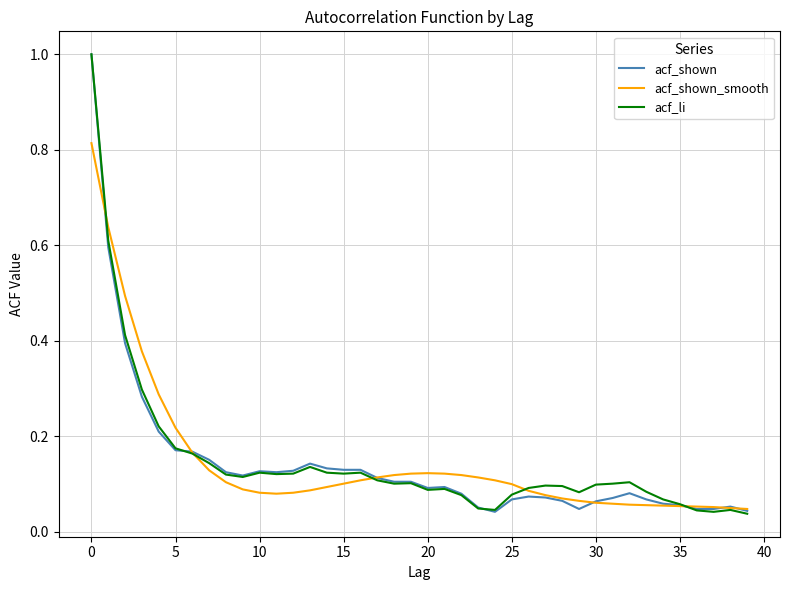

What is the highest value of the acf_shown series?

1.0